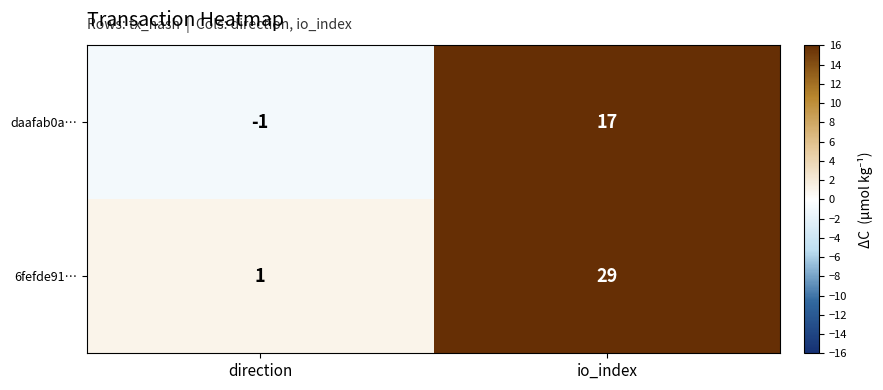

True or false: daafab0a… has a value of -1 at direction.

True